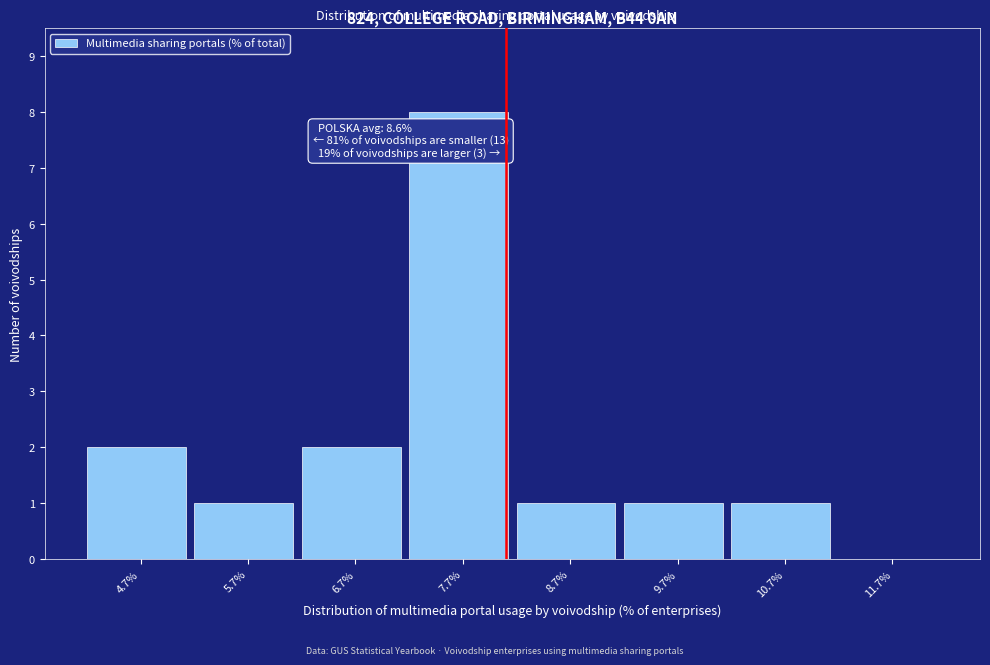

Reading right to left, what are all the values shown in this chart?

11.7%=0	10.7%=1	9.7%=1	8.7%=1	7.7%=8	6.7%=2	5.7%=1	4.7%=2